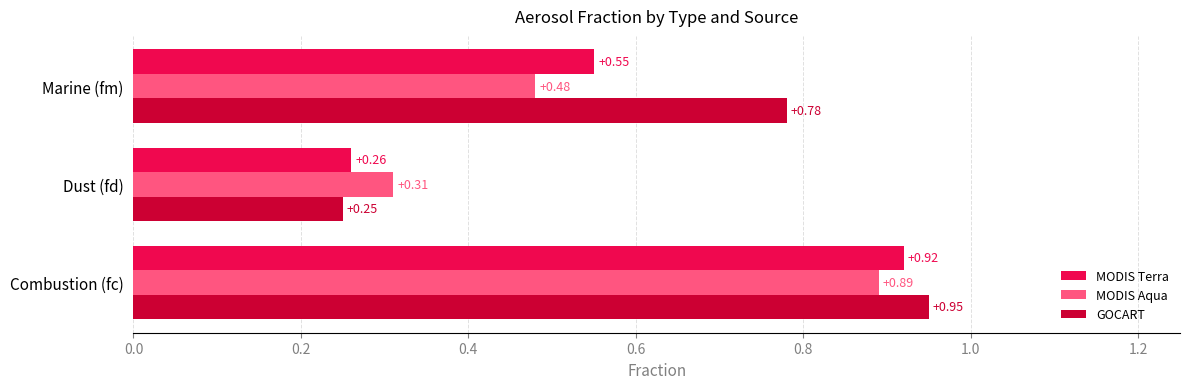

Where is MODIS Aqua nearest to the value 0?

Dust (fd)